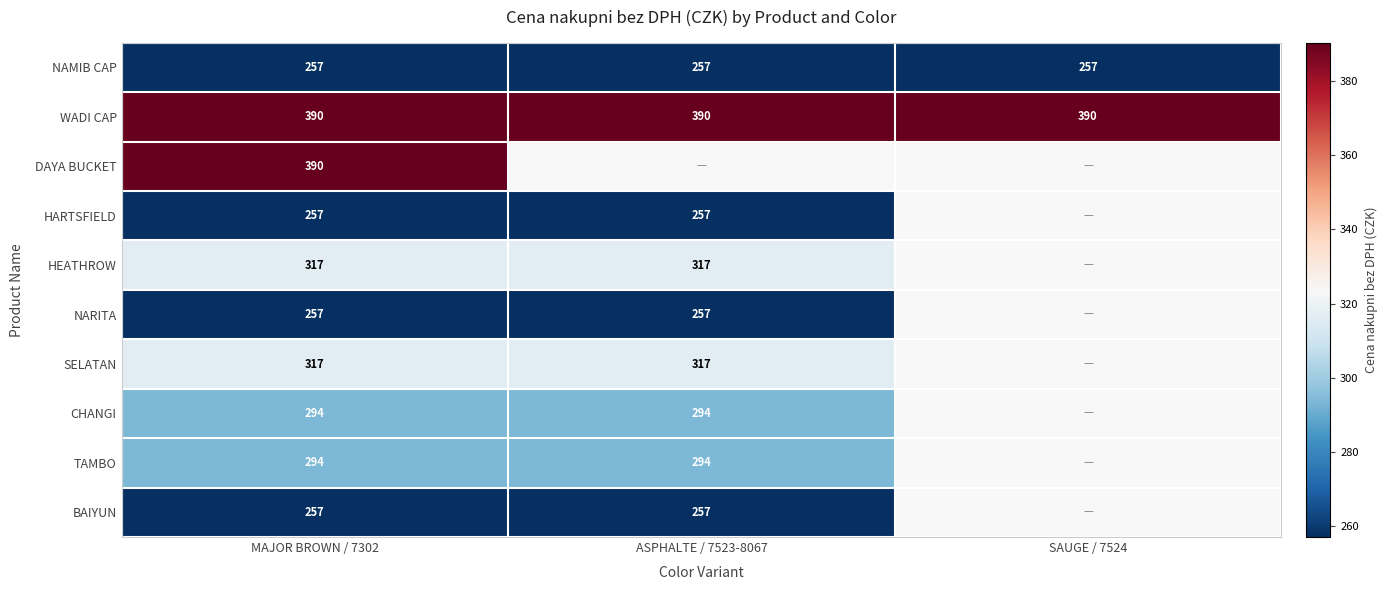

At which category is the sum across all series the highest?

MAJOR BROWN / 7302